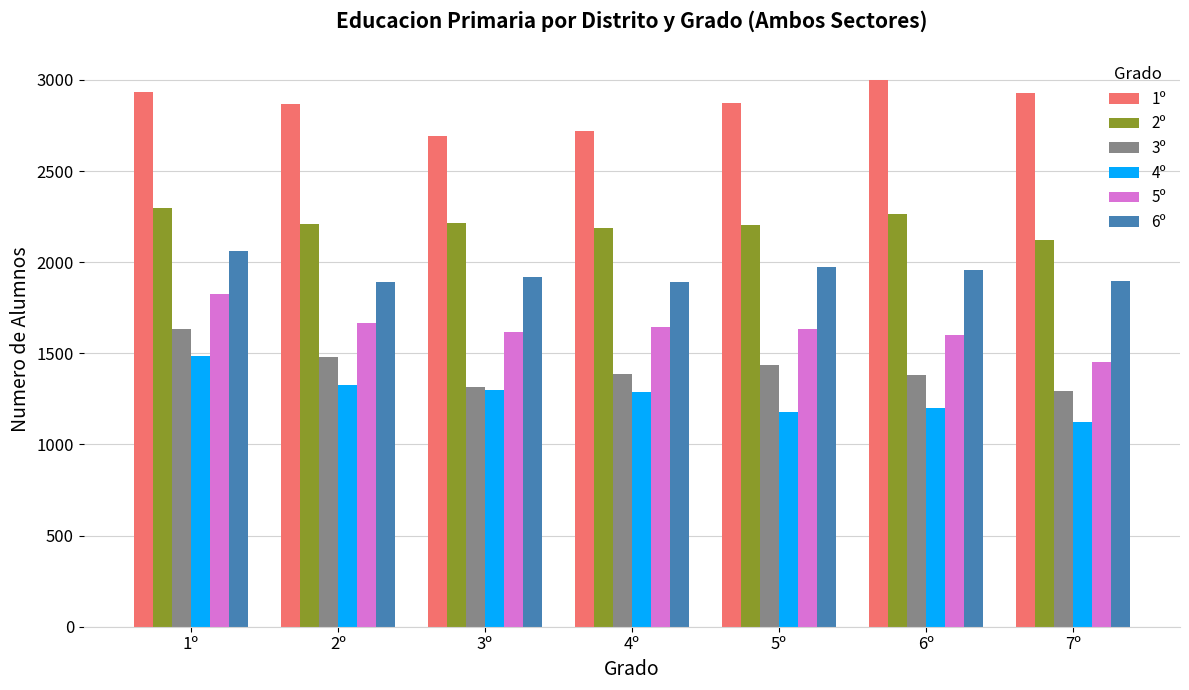

At how many categories does at least one series exceed 2842?

5